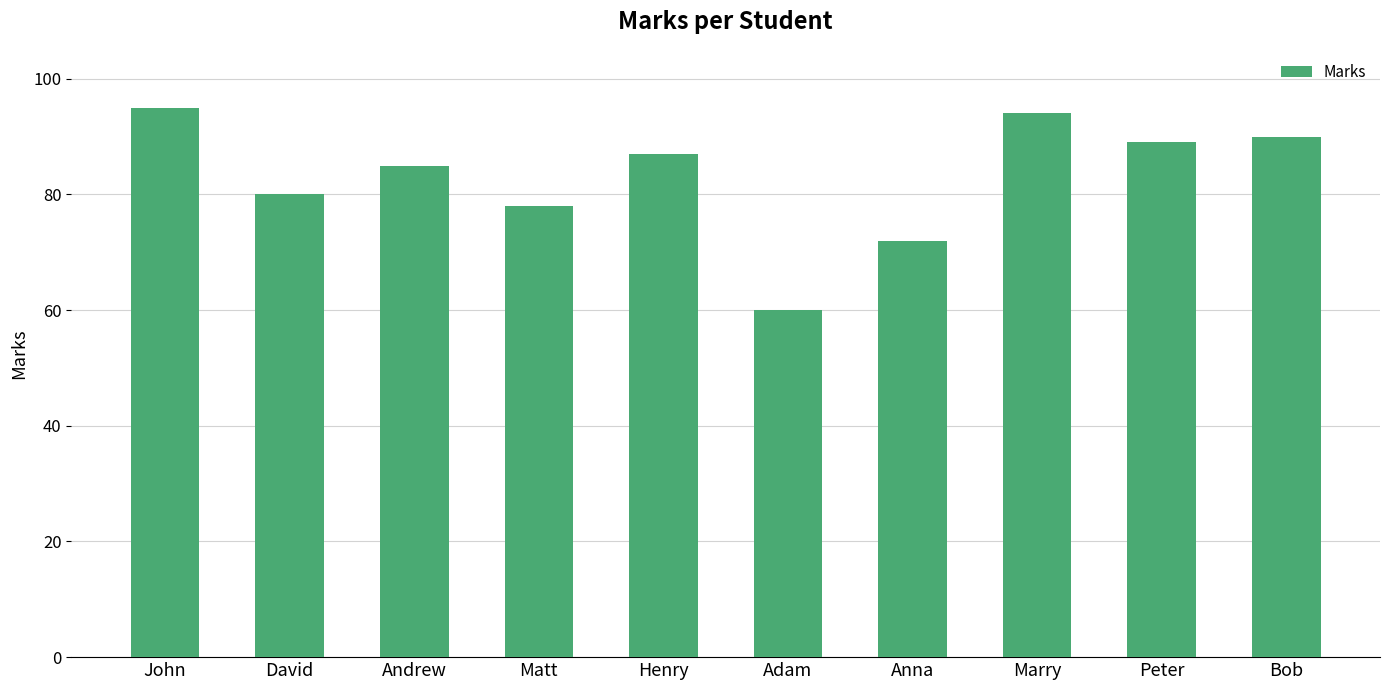

At which label is the value closest to 77?

Matt